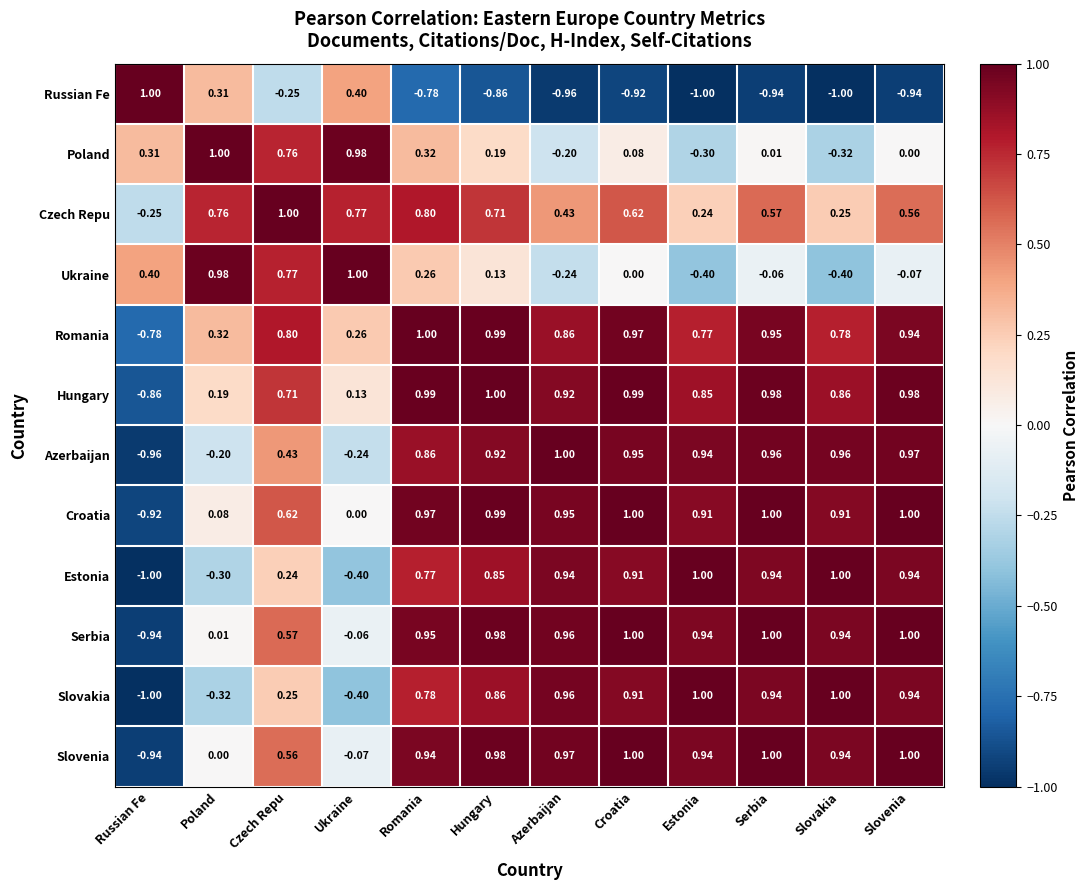

How many negative values does the Romania series have?

1